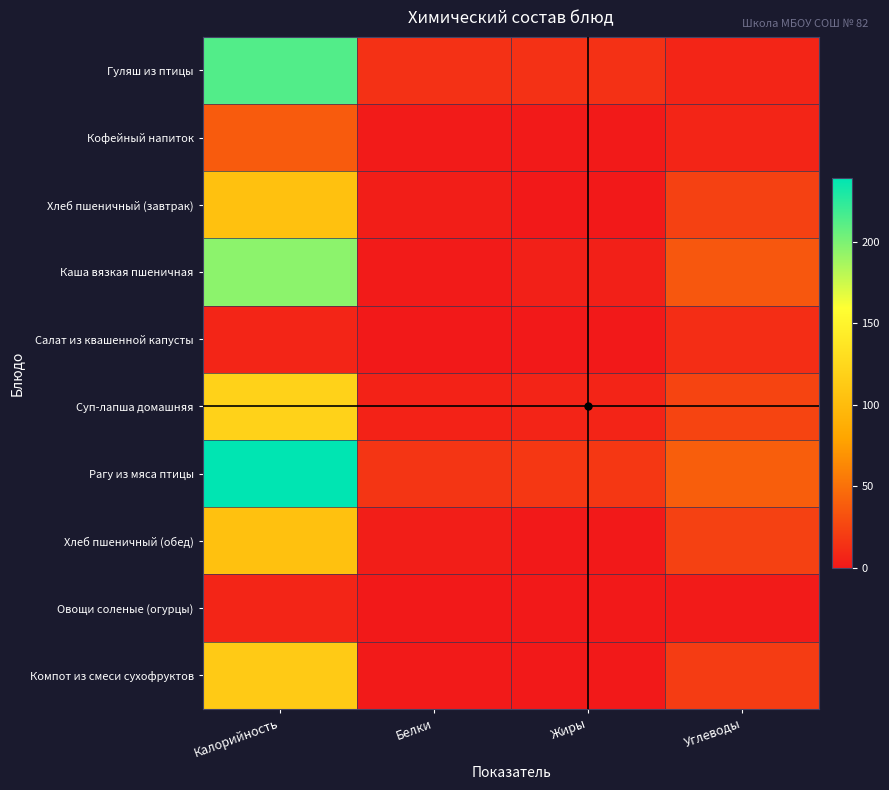

Which series has the widest spread of values?

Рагу из мяса птицы